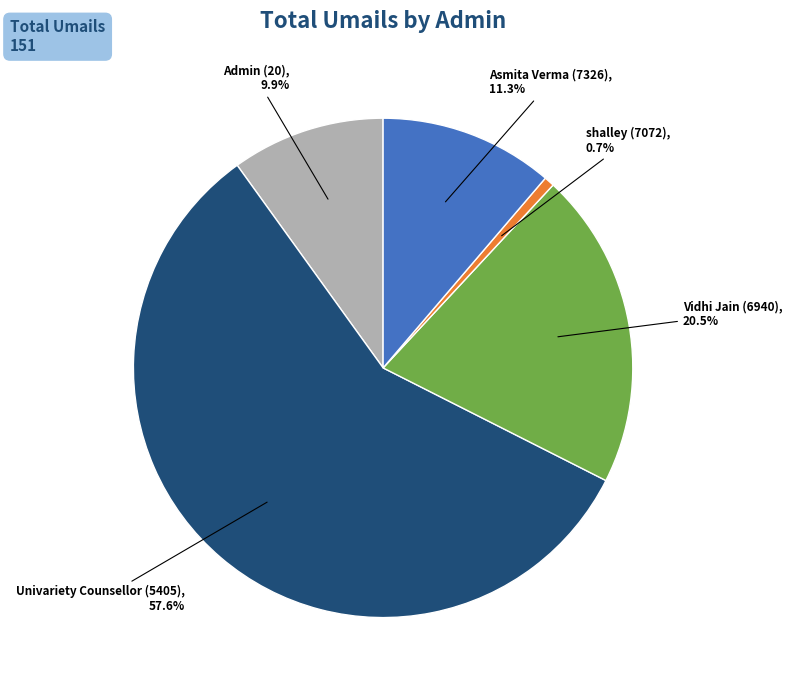

How many segments does this pie chart have?

5